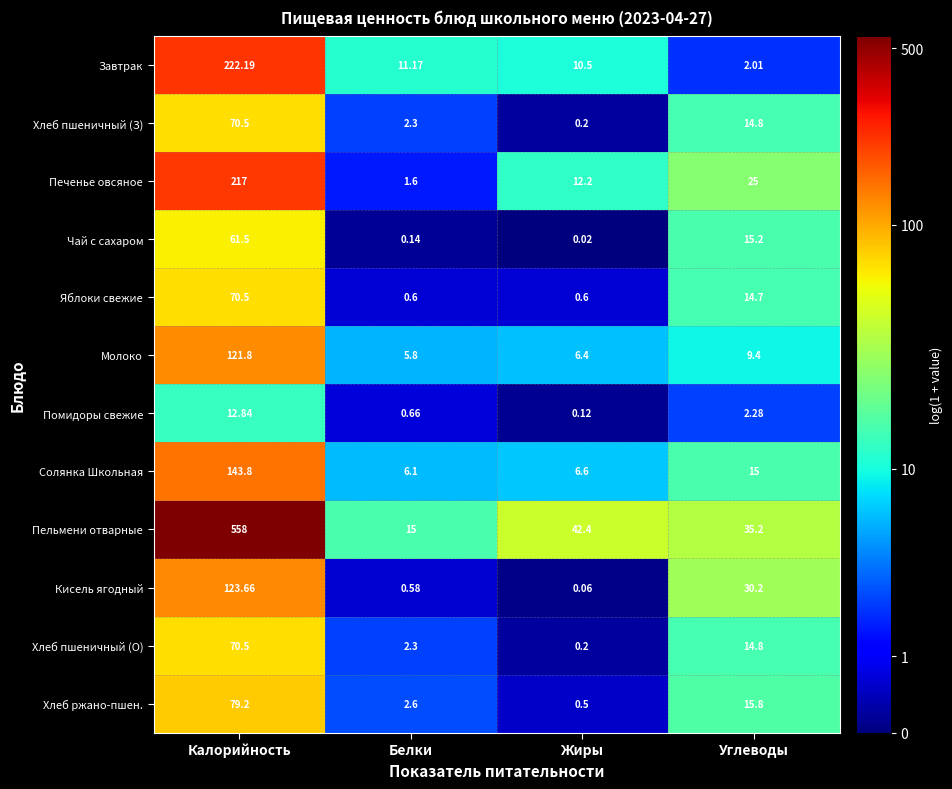

Which series changed the most between Калорийность and Белки?

Пельмени отварные